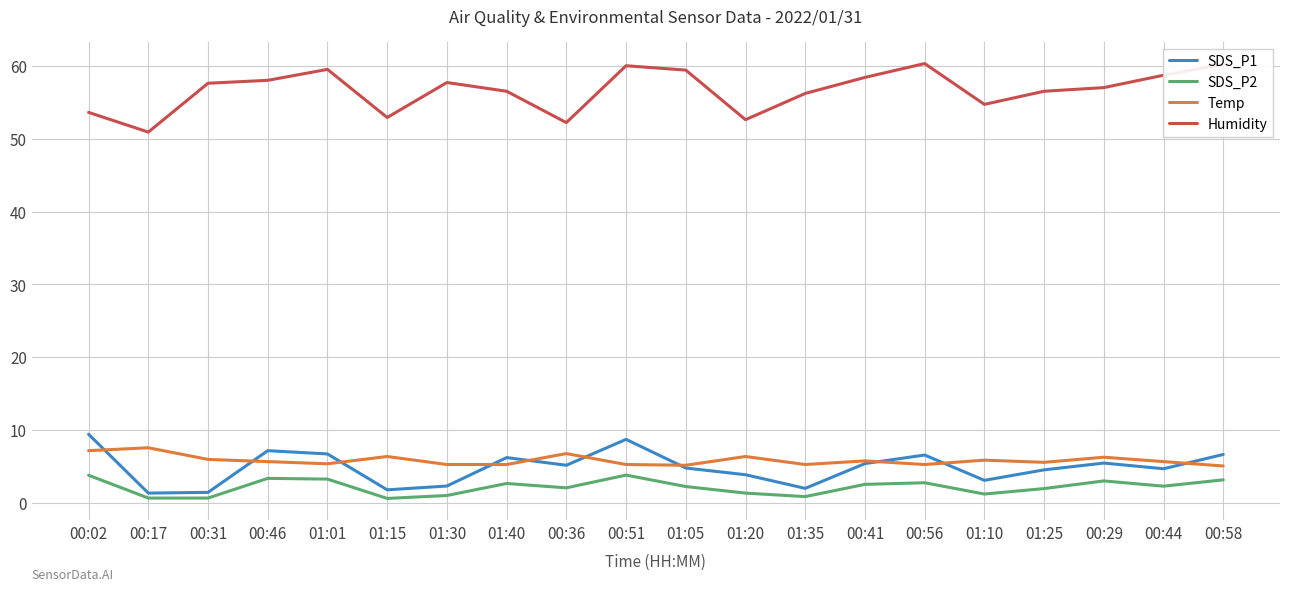

How many interior local peaks does the SDS_P1 series have?

5